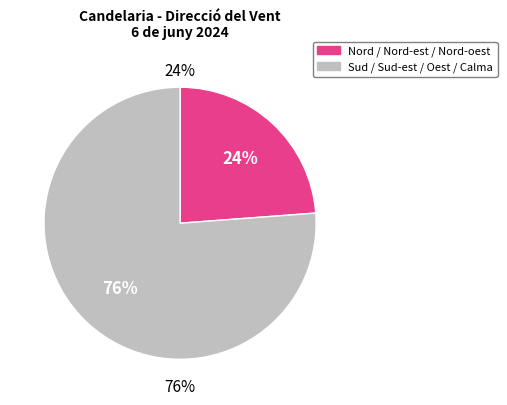

How many segments does this pie chart have?

2